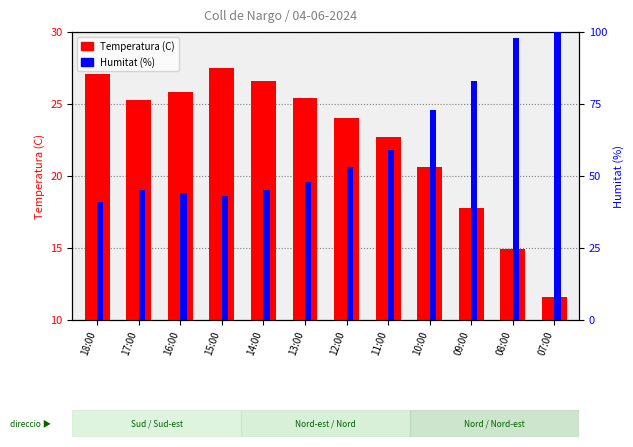

Which label corresponds to the largest value in the chart?

07:00